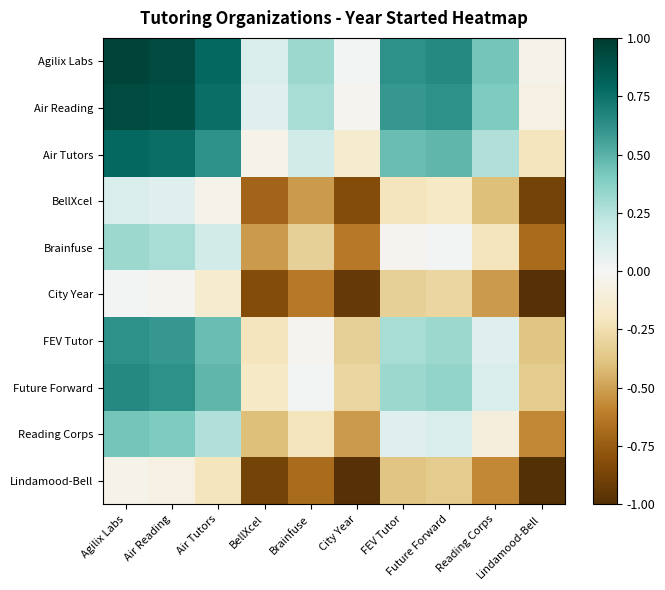

Which has a higher value, City Year or Reading Corps?

Reading Corps